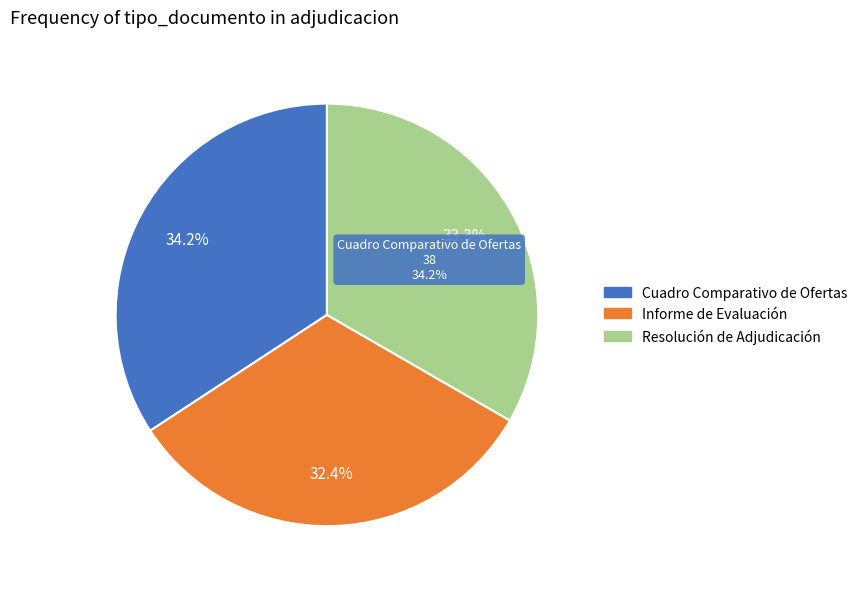

Does Resolución de Adjudicación account for over 50% of the chart?

No